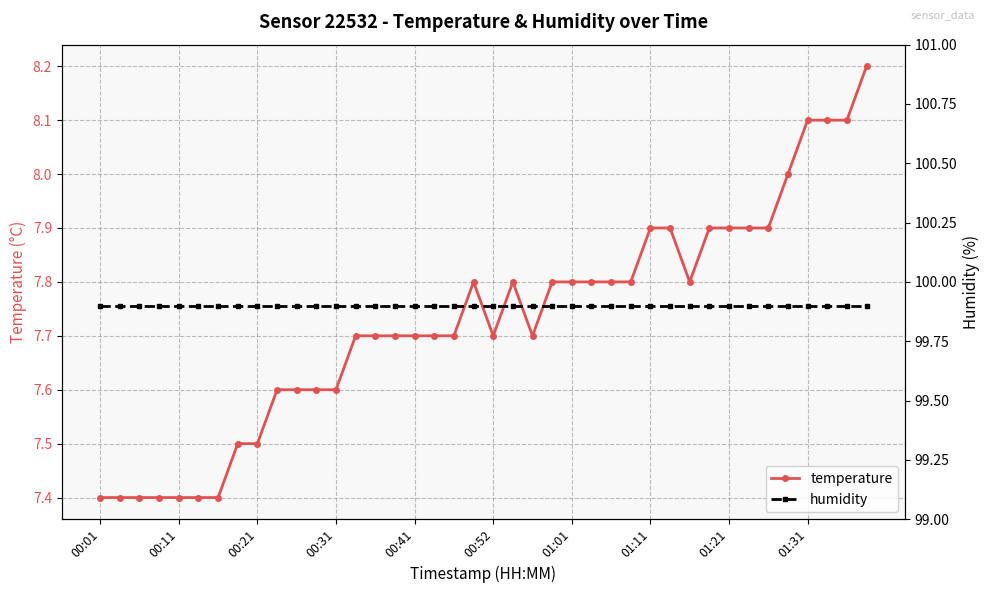

Is it true that temperature equals 7.4 at 00:01?

True